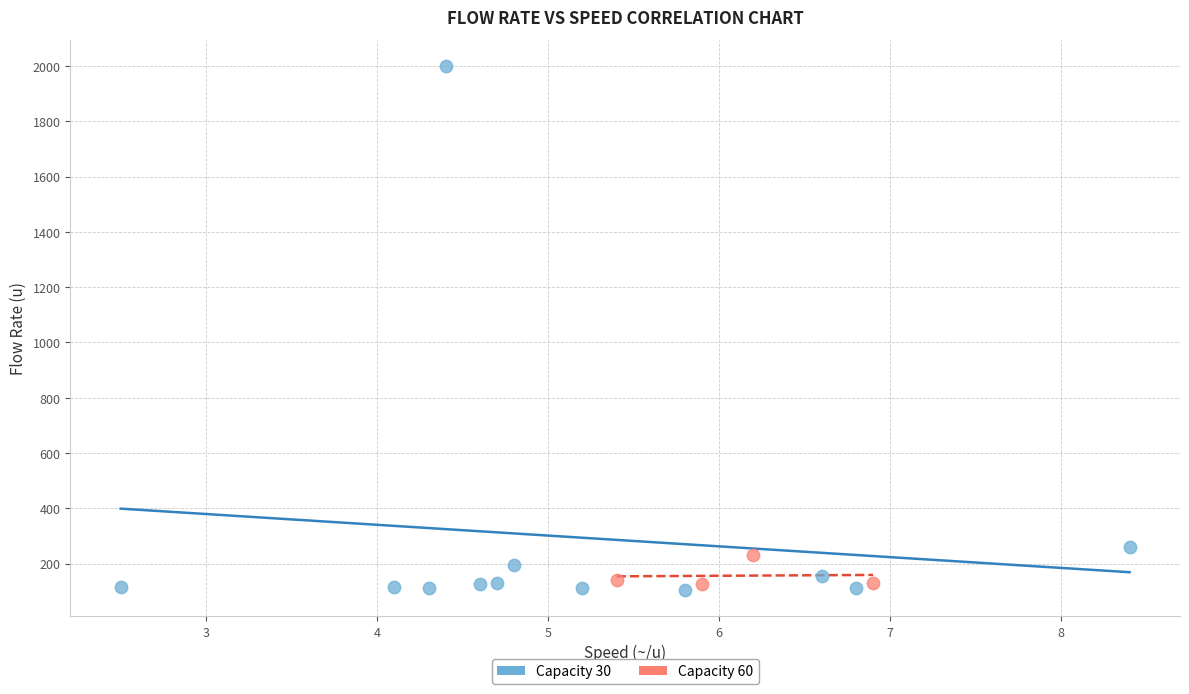

Which series contains the lowest Y value?

Capacity 30